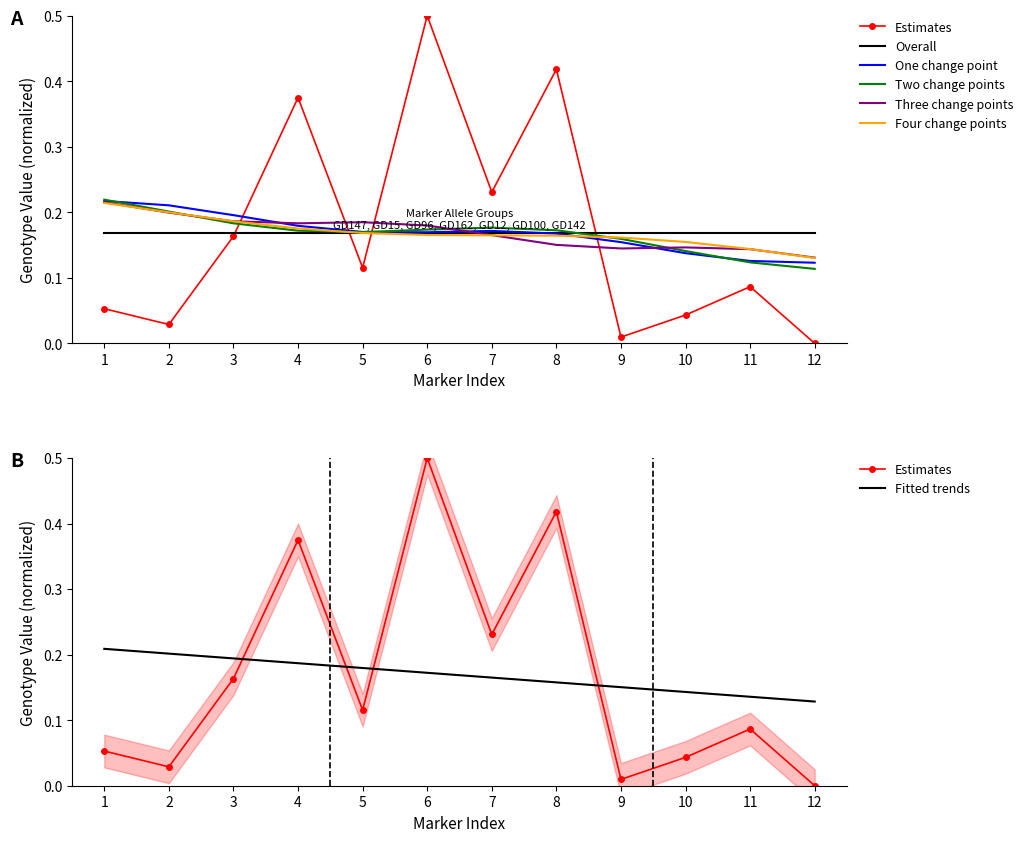

List the labels in order of value, largest first.

6, 8, 4, 7, 3, 5, 11, 1, 10, 2, 9, 12